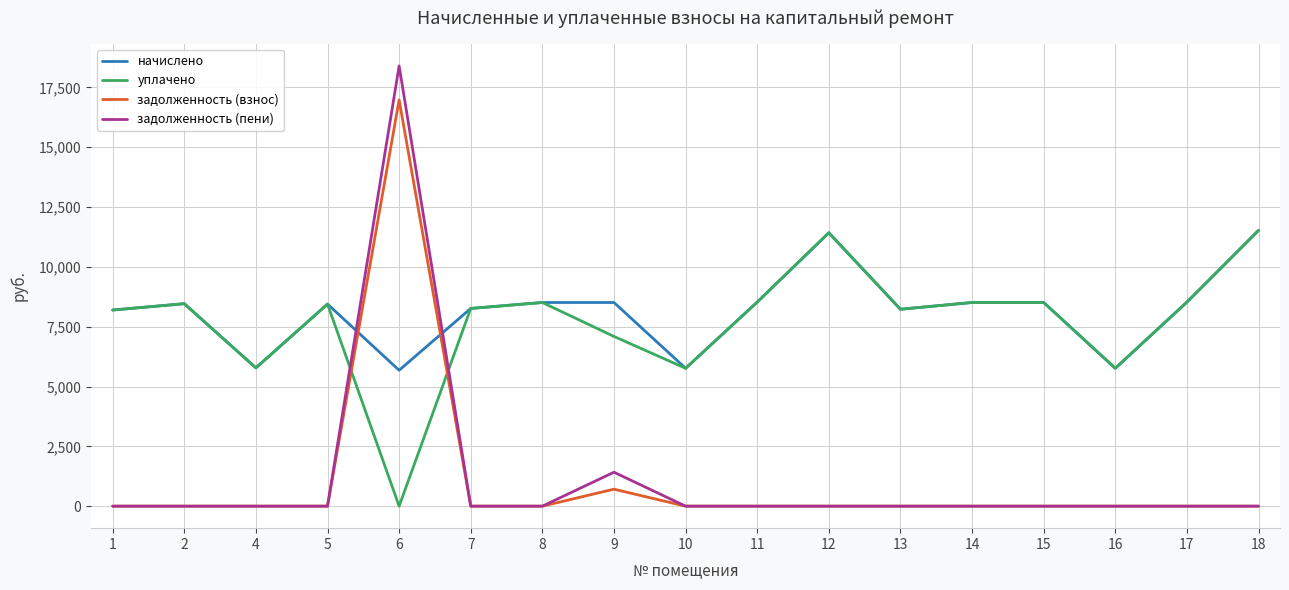

Is it true that задолженность (взнос) equals 0.0 at 13?

True